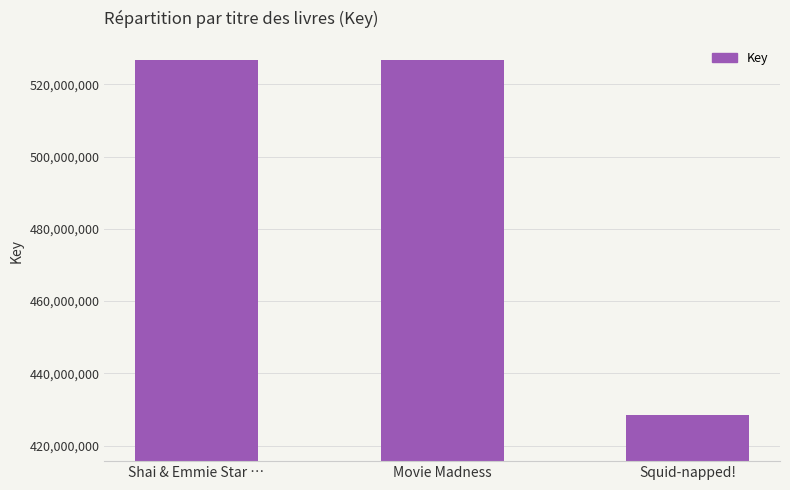

Which has a higher value, Squid-napped! or Movie Madness?

Movie Madness